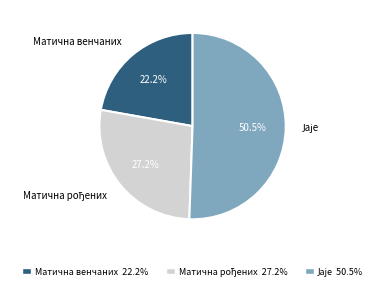

Is there a majority slice in this chart?

Yes